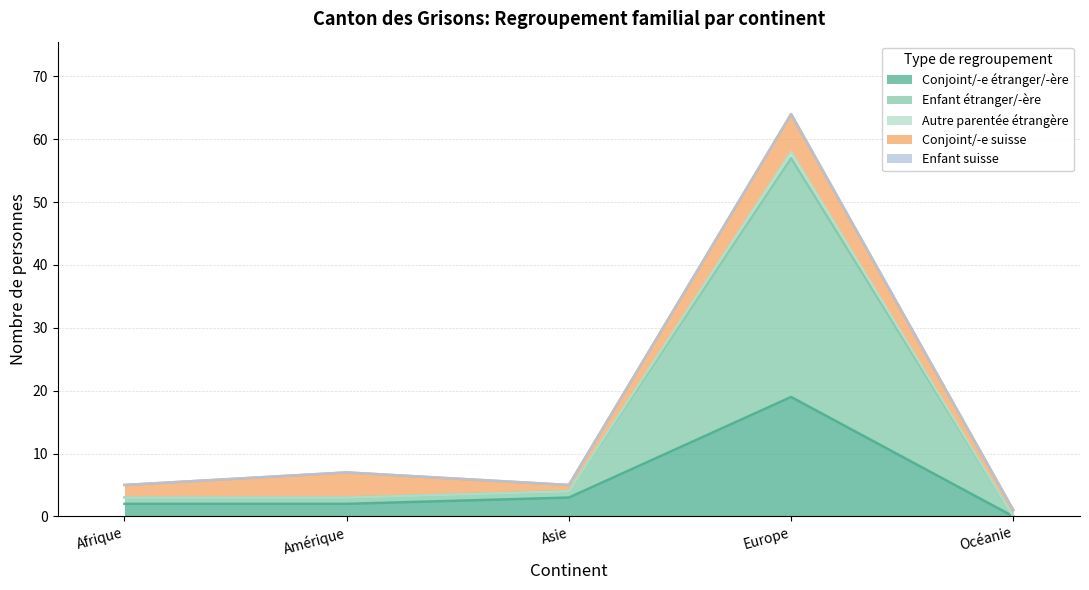

Is it true that Autre parentée étrangère equals 1 at Amérique?

False